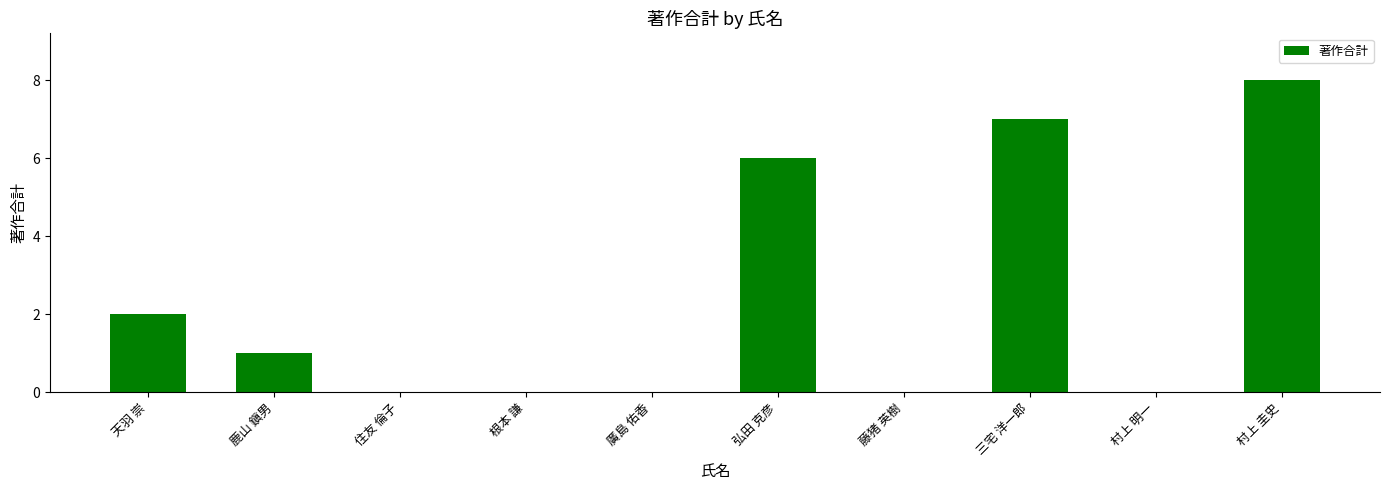

Reading left to right, list all the values displayed in this chart.

2	1	0	0	0	6	0	7	0	8